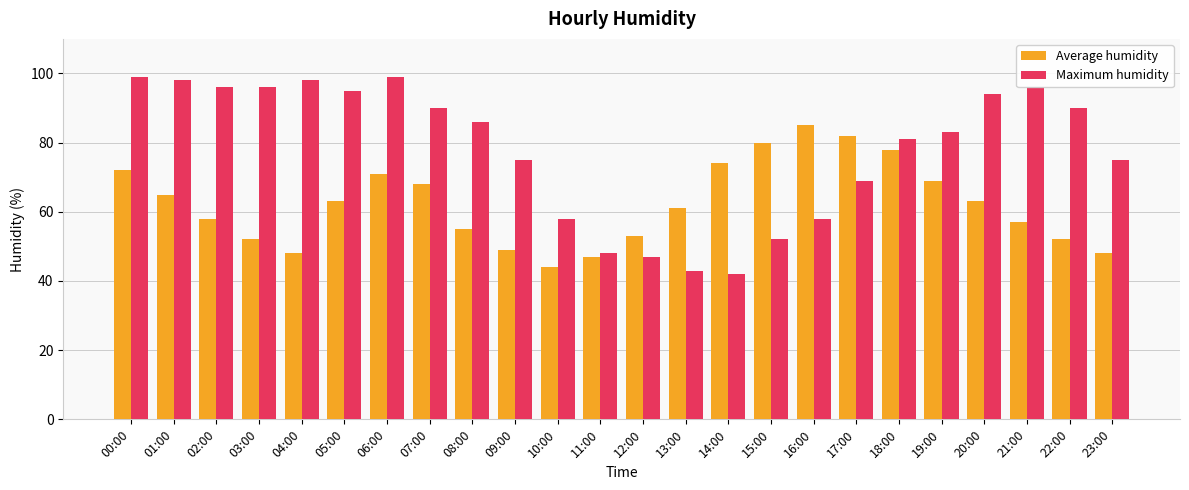

What is the approximate value of Average humidity at 07:00, to the nearest 5?

70